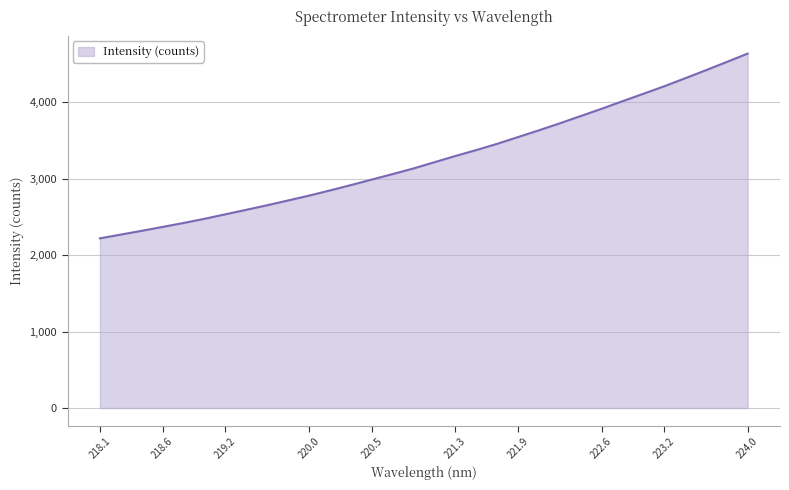

What is the minimum value shown in the chart?

2218.2